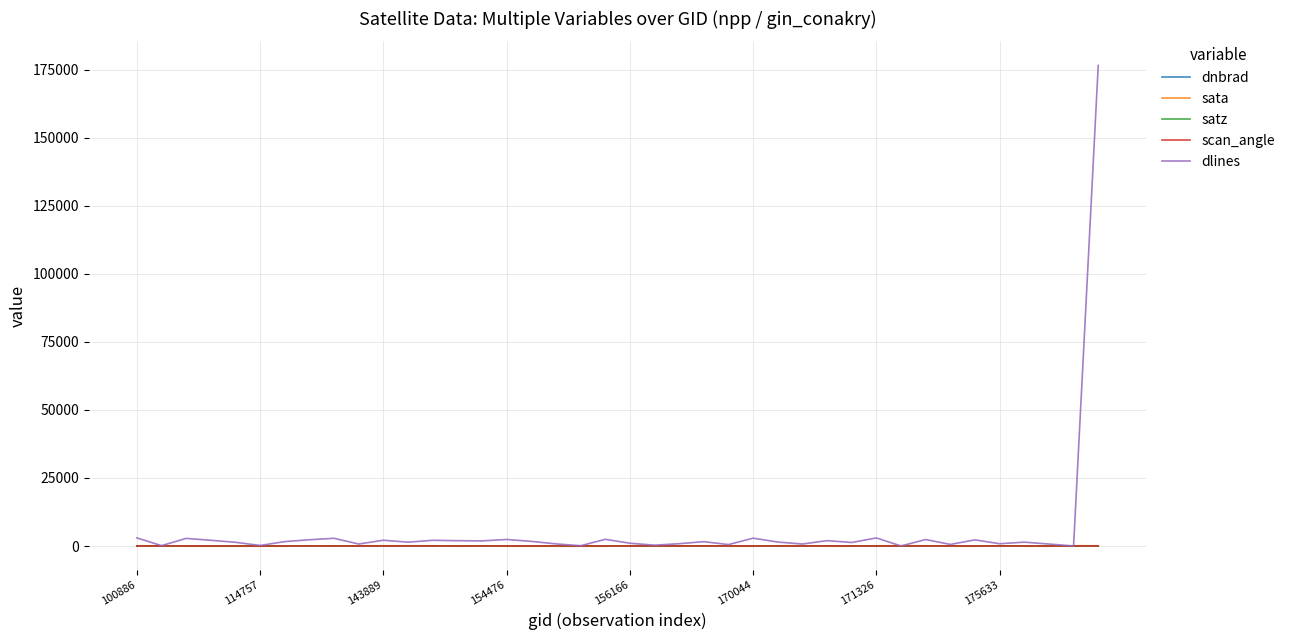

Which series has the largest range (max minus min)?

dlines